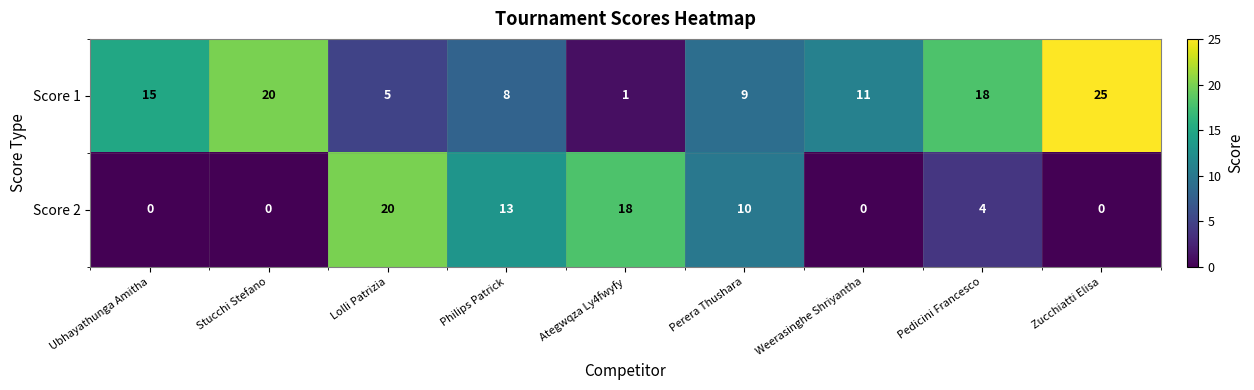

Is it true that Score 1 equals 2 at Ategwqza Ly4fwyfy?

False